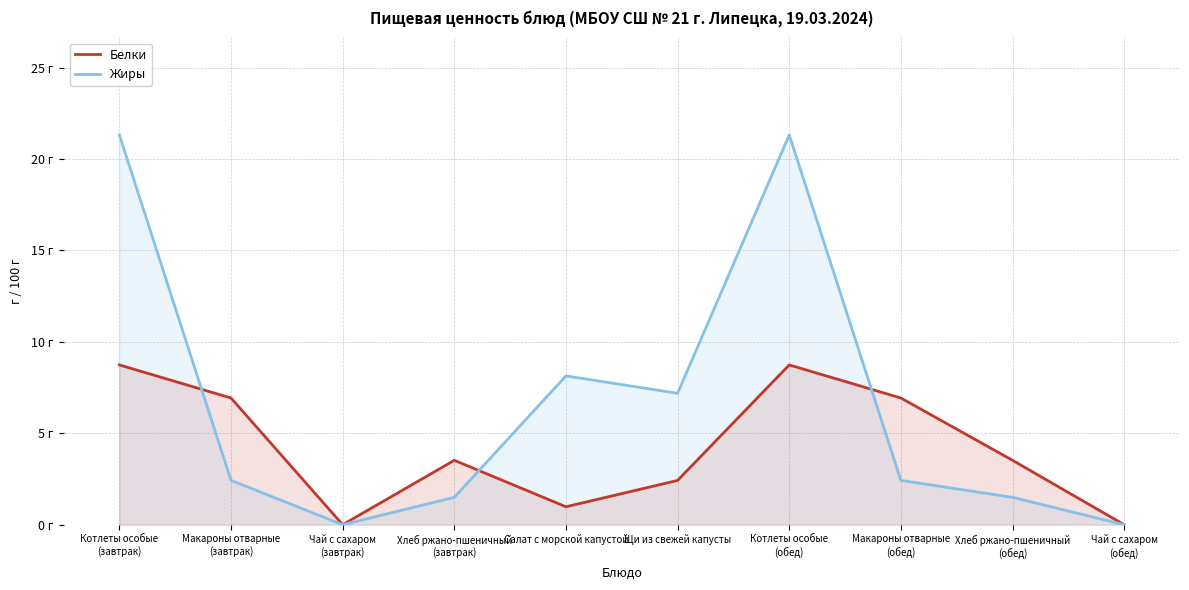

What is the highest value of the Белки series?

8.7